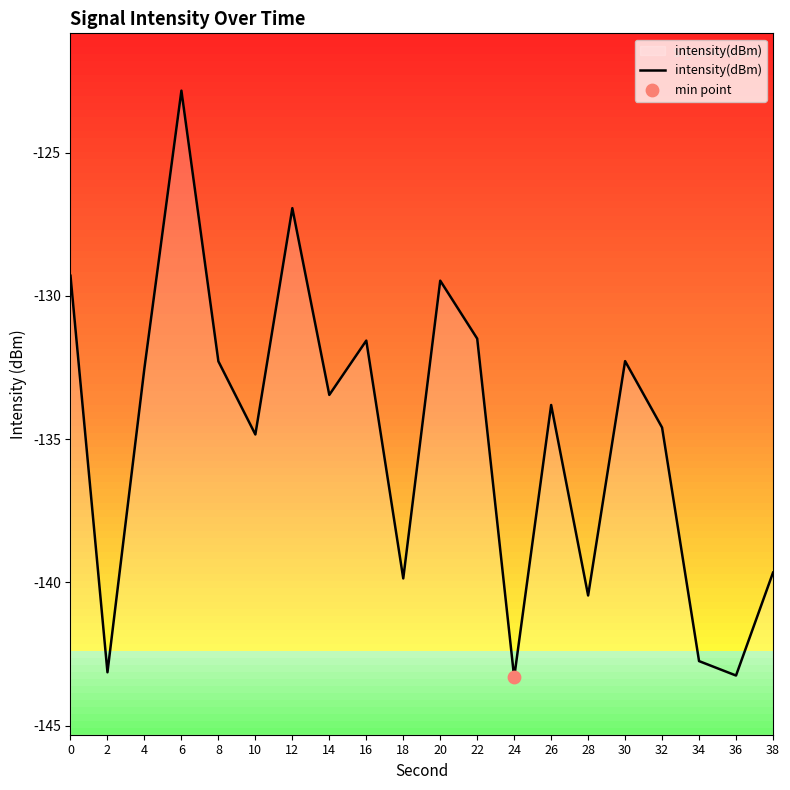

What is the change in value from 8 to 12?

+5.3